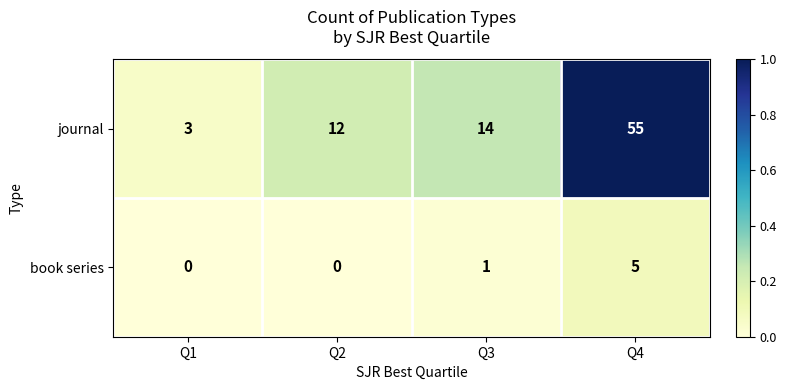

Which series has the widest spread of values?

journal